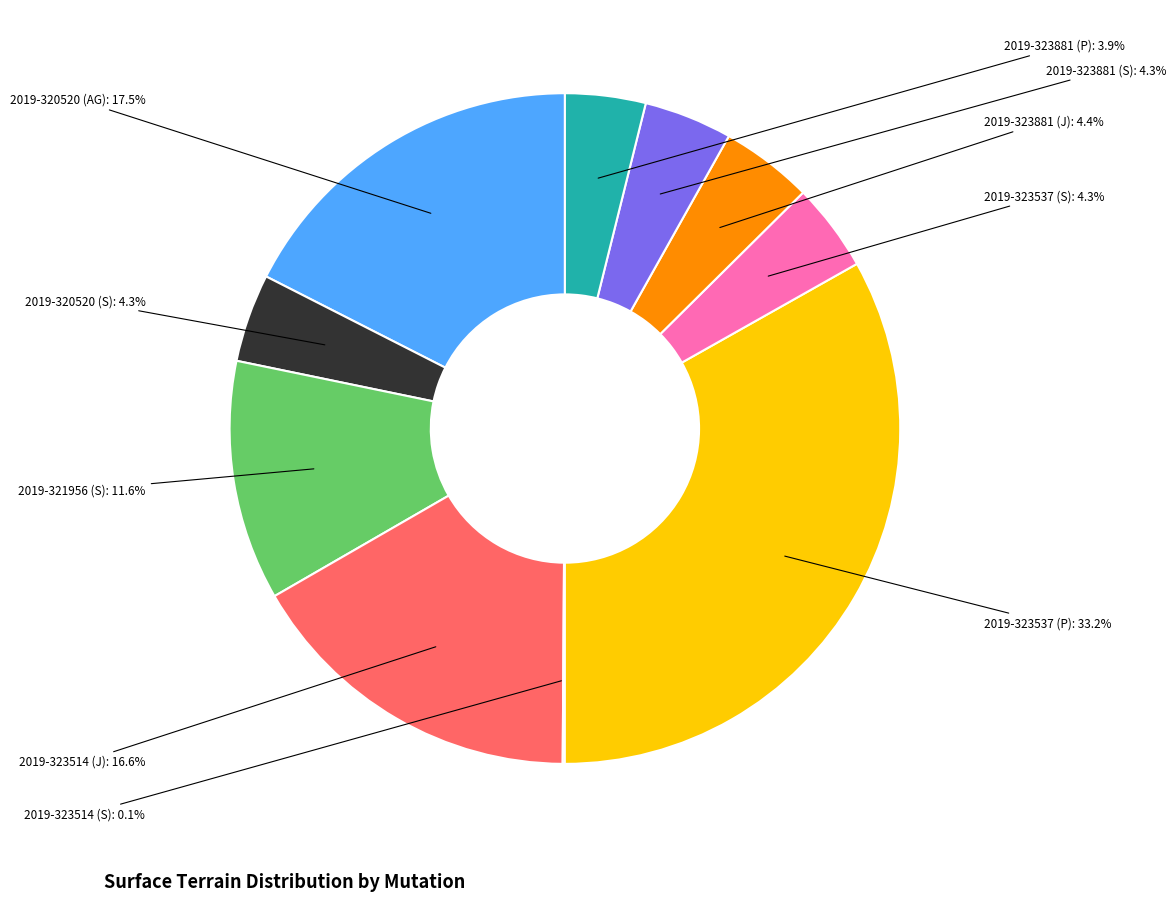

Which category has the biggest portion of the pie?

2019-323537 (P)